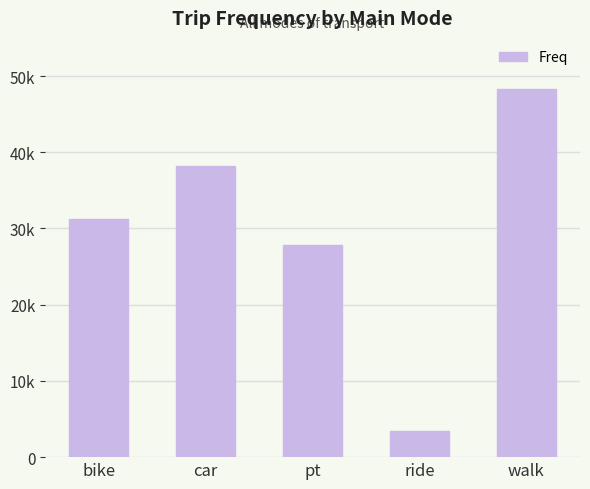

Approximately how many times larger is the value at pt compared to bike?

0.9